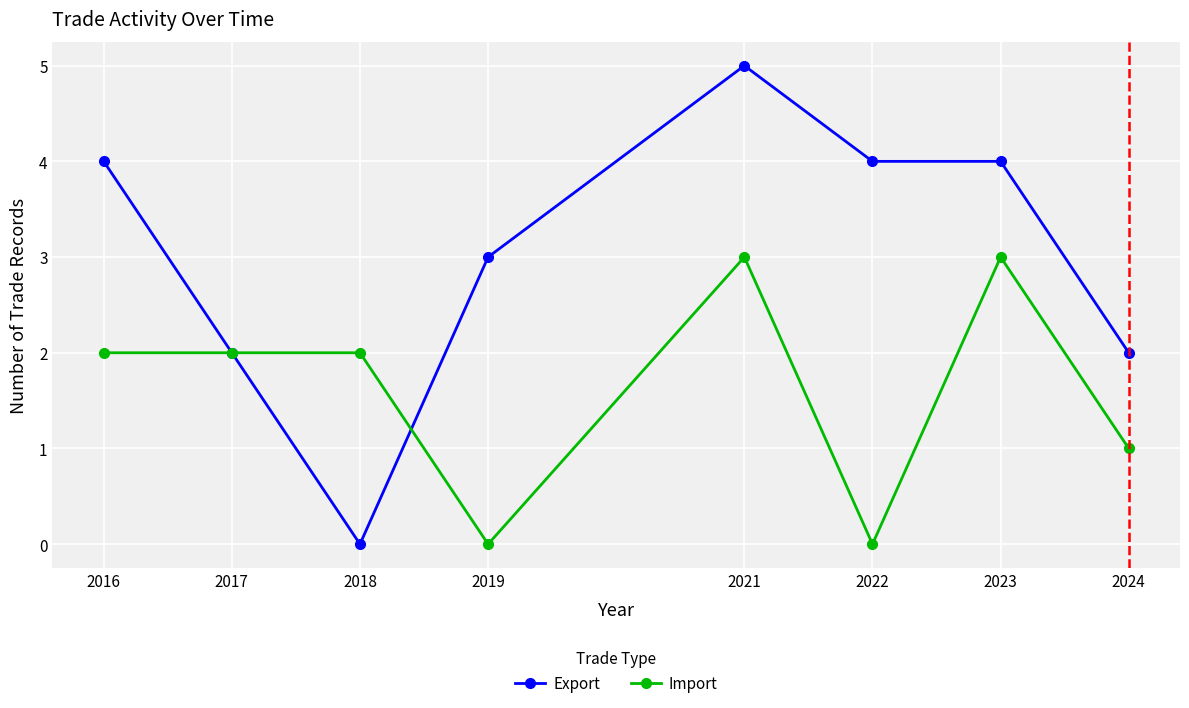

What is the difference between the highest and lowest values at 2022?

4